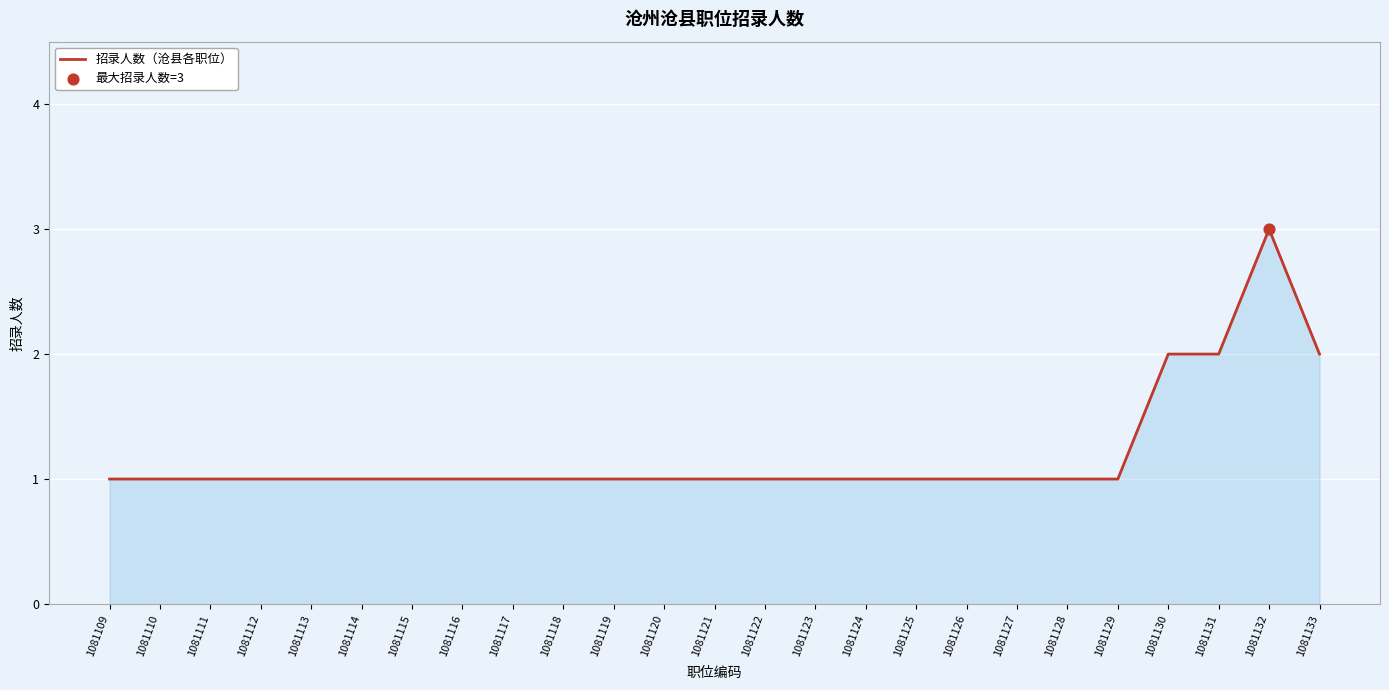

What is the change in value from 1081119 to 1081133?

+1